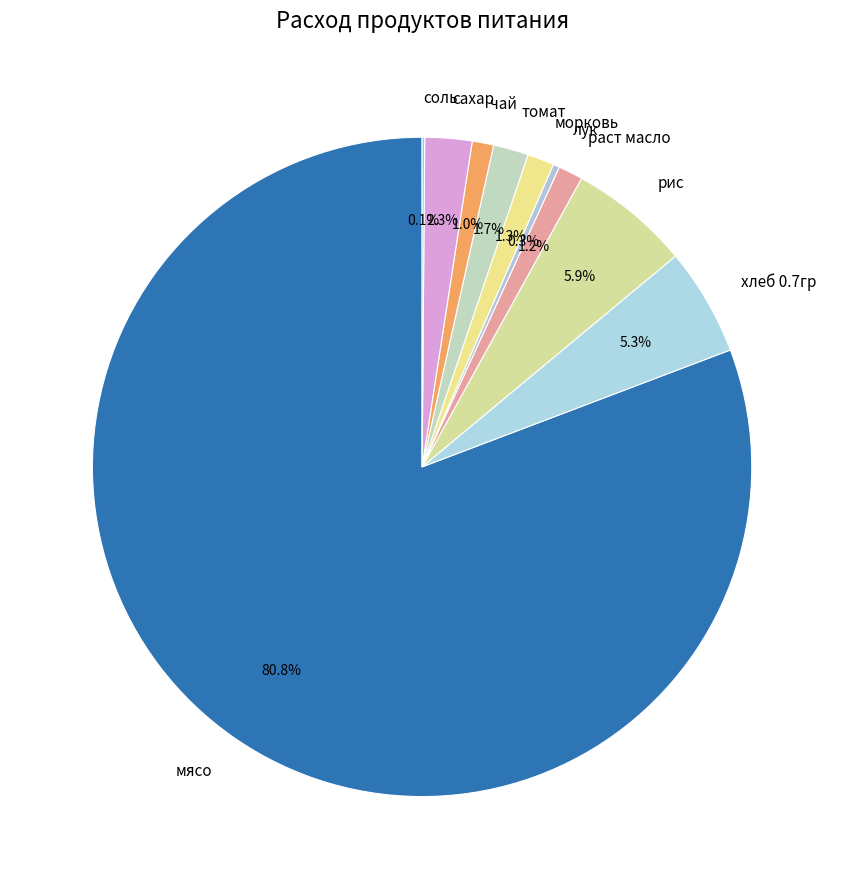

Is the sum of рис and морковь greater than half?

No